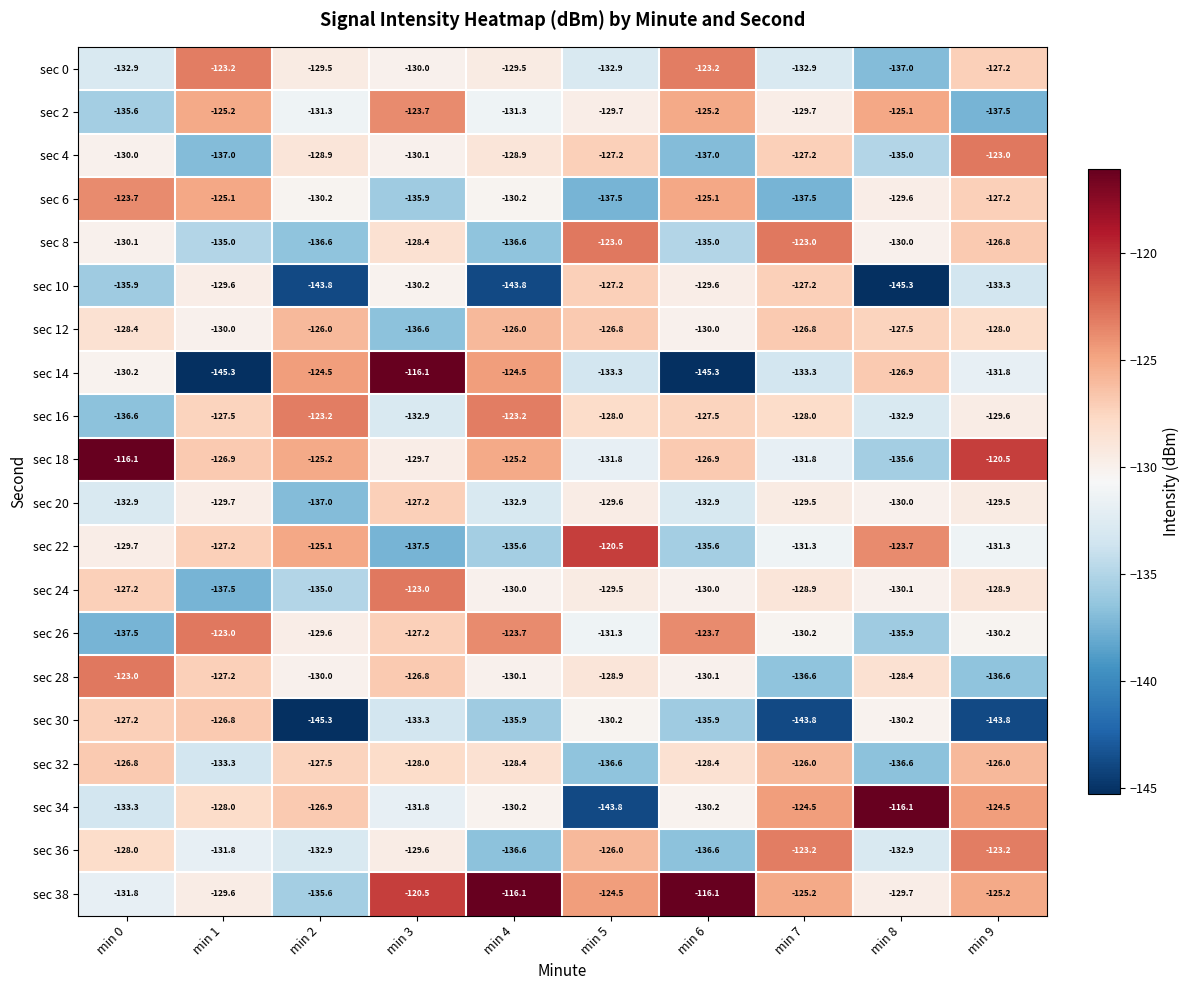

Which series has the largest range (max minus min)?

sec 14